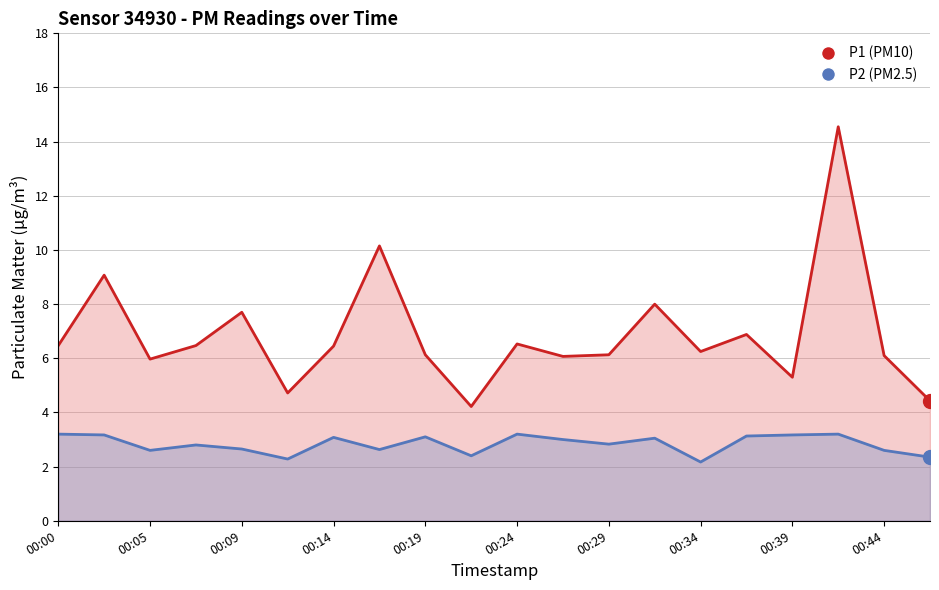

How many values in the P2 series are below 3?

10